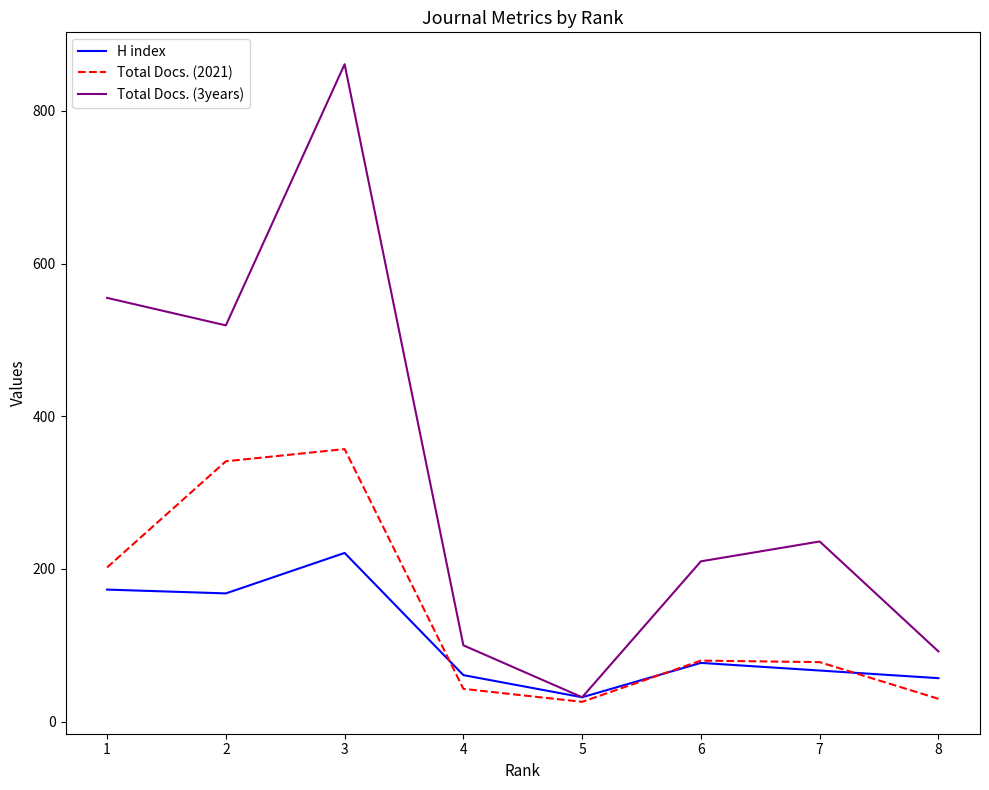

How many data points in Total Docs. (2021) are less than 80?

4